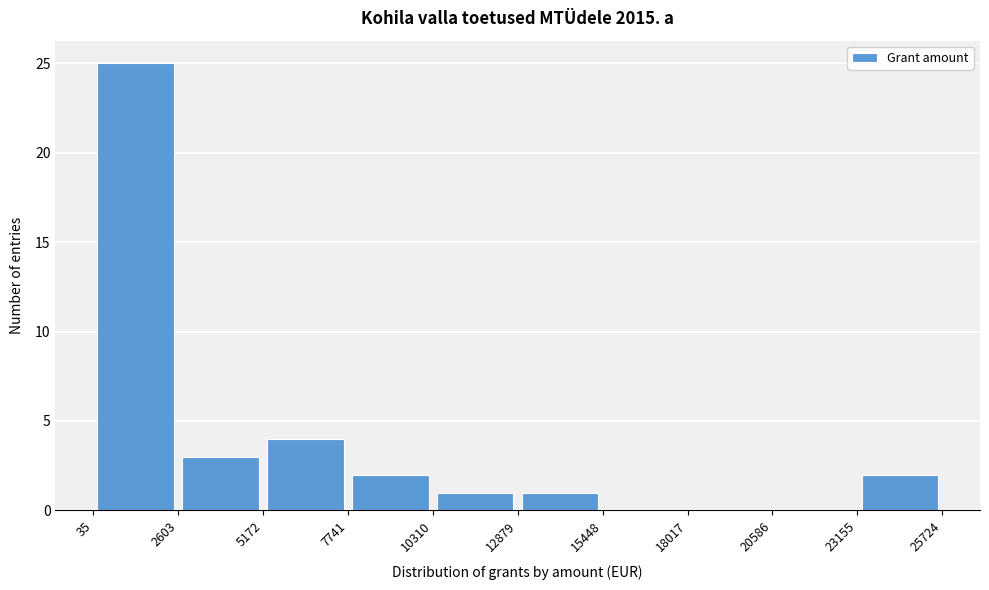

Reading left to right, list every bar in this chart as the range it spans on the x-axis followed by its height. The values are not printed on the chart, so give them approximately, as read against the axis.

35 to 2603: 25
2603 to 5172: 3
5172 to 7741: 4
7741 to 10310: 2
10310 to 12879: 1
12879 to 15448: 1
15448 to 18017: 0
18017 to 20586: 0
20586 to 23155: 0
23155 to 25724: 2